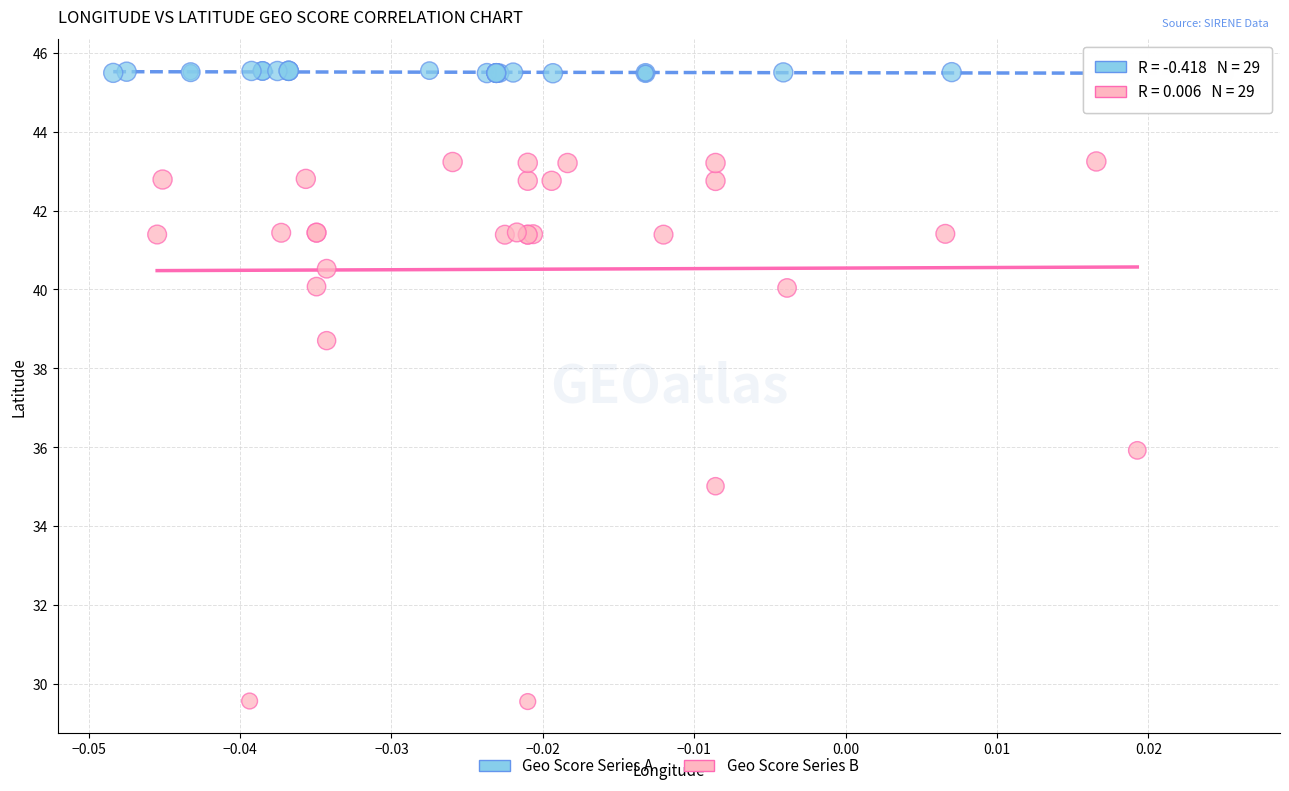

Which series reaches the minimum Y coordinate?

Geo Score Series B